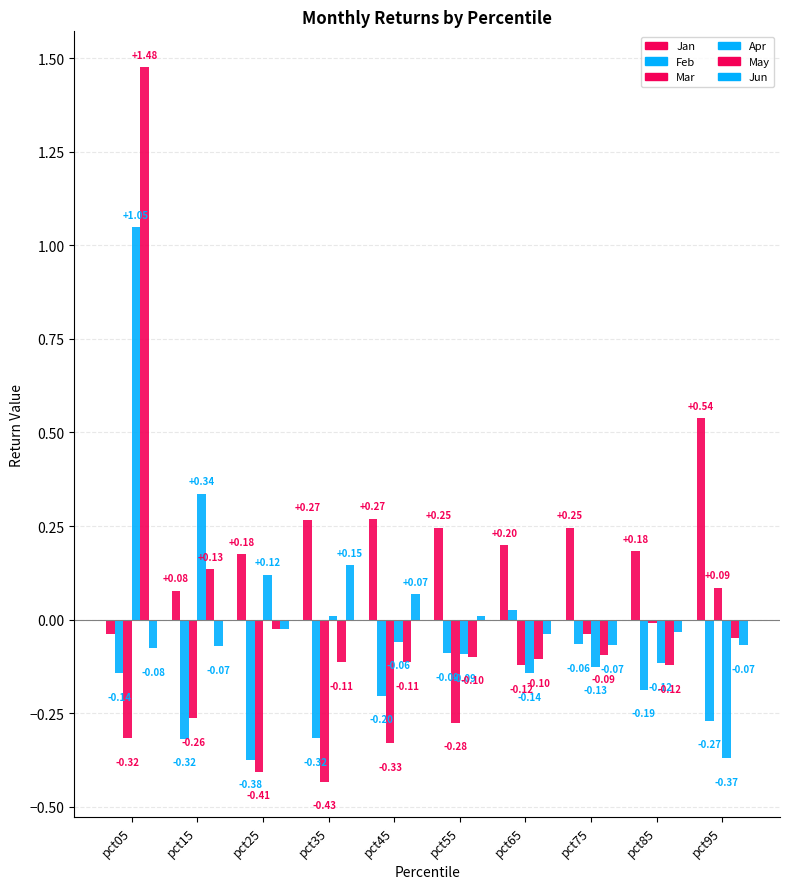

How many data points in Jan are above 0?

9